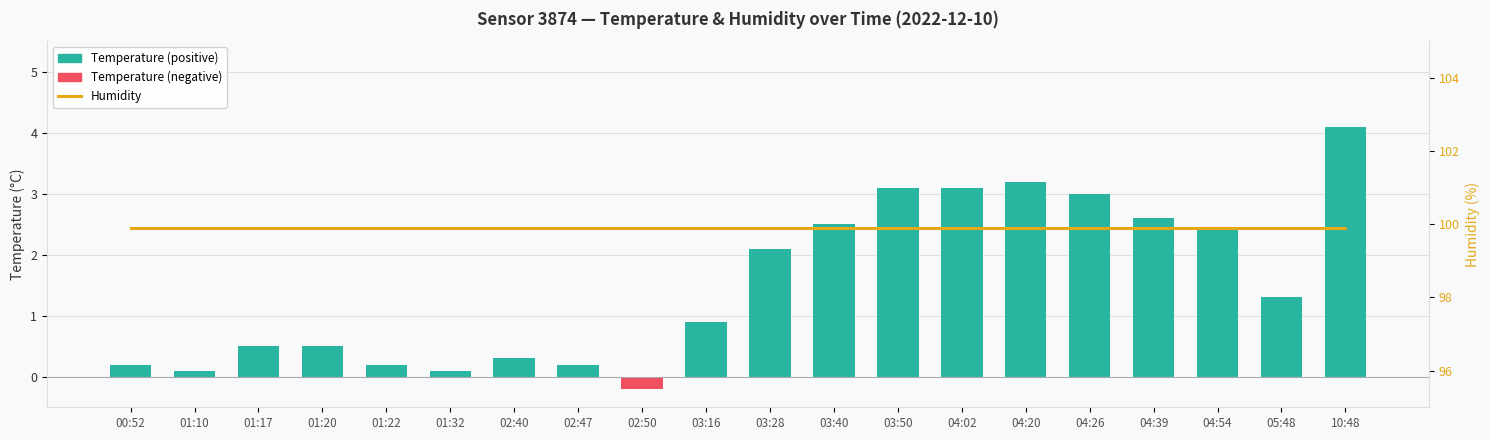

Where does the Temperature (positive) series first go above 1?

03:28